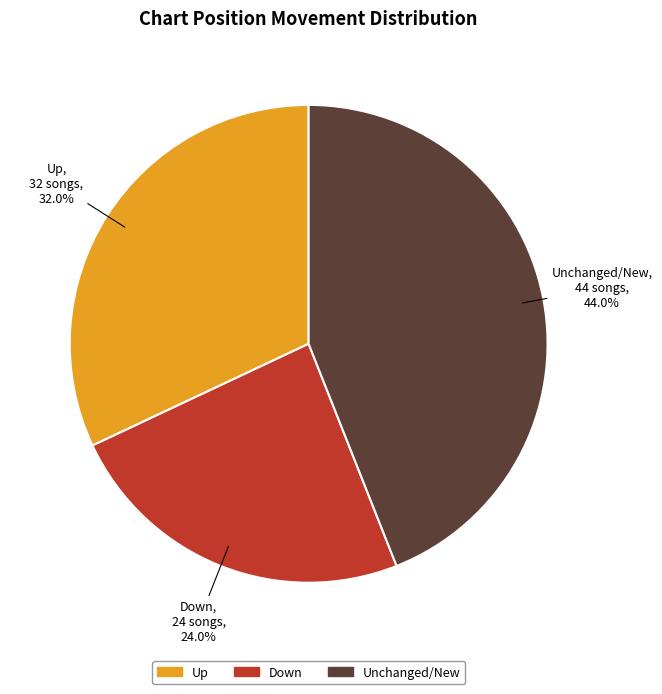

How much of the chart is everything except Up?

68.0%